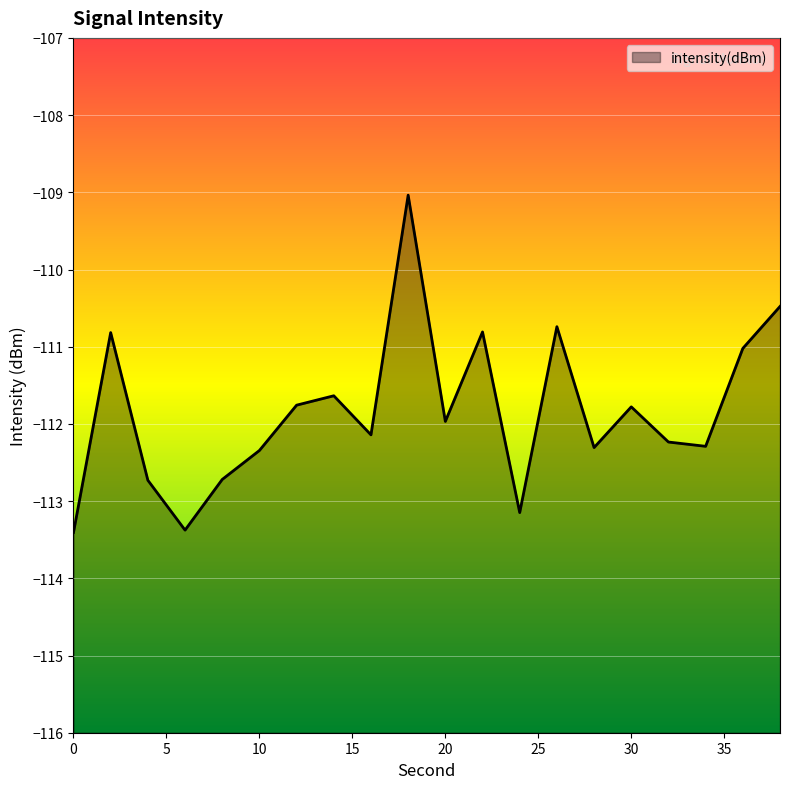

How many data points are above -111?

5